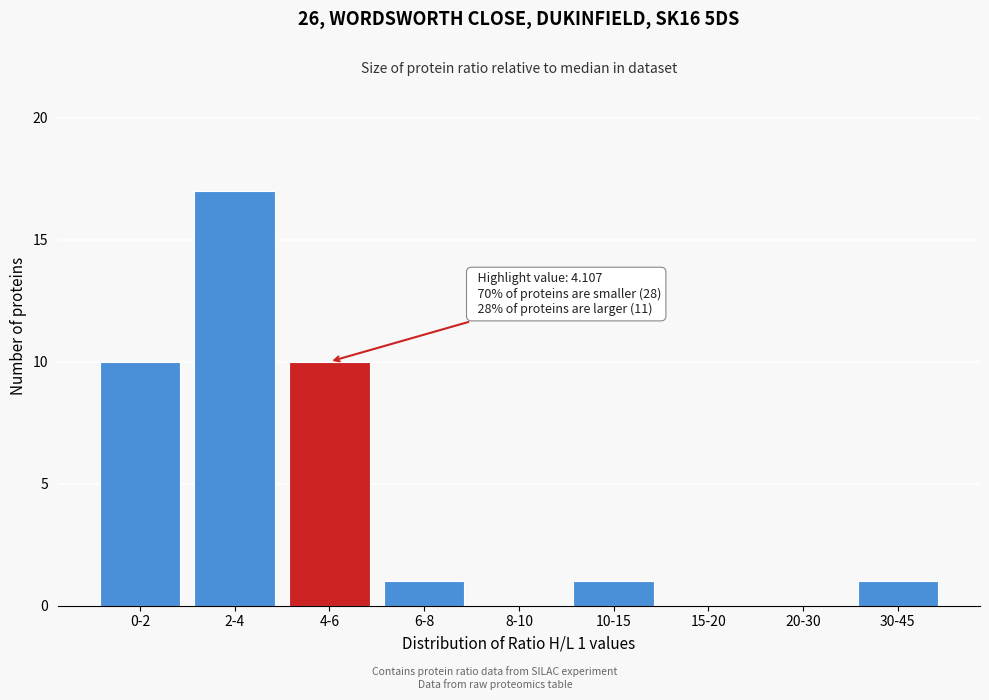

Reading left to right, list all the values displayed in this chart.

0-2=10	2-4=17	4-6=10	6-8=1	8-10=0	10-15=1	15-20=0	20-30=0	30-45=1